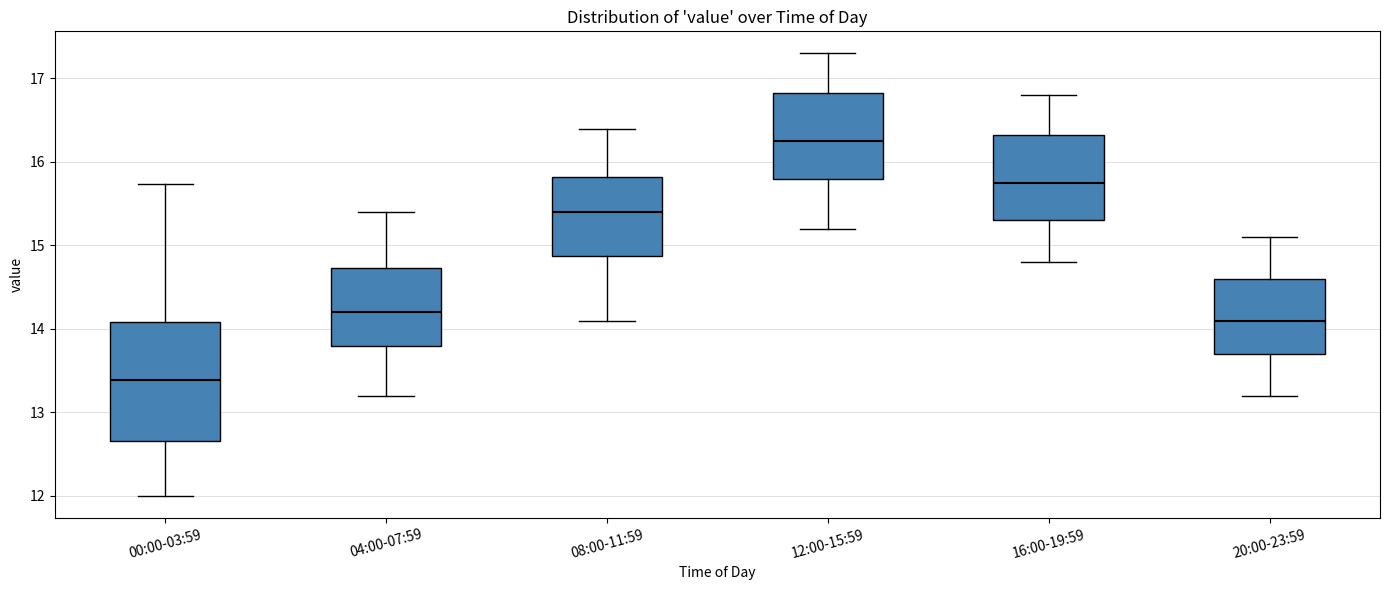

Reading left to right, transcribe this box plot: for each box, give where its median line is, the range the box spans, and where its two whiskers end, as read against the y-axis. The values are not printed on the chart, so give them approximately, as read against the axis.

00:00-03:59: median 13.4, box 12.7 to 14.1, whiskers 12.0 to 15.7
04:00-07:59: median 14.2, box 13.8 to 14.7, whiskers 13.2 to 15.4
08:00-11:59: median 15.4, box 14.9 to 15.8, whiskers 14.1 to 16.4
12:00-15:59: median 16.3, box 15.8 to 16.8, whiskers 15.2 to 17.3
16:00-19:59: median 15.8, box 15.3 to 16.3, whiskers 14.8 to 16.8
20:00-23:59: median 14.1, box 13.7 to 14.6, whiskers 13.2 to 15.1